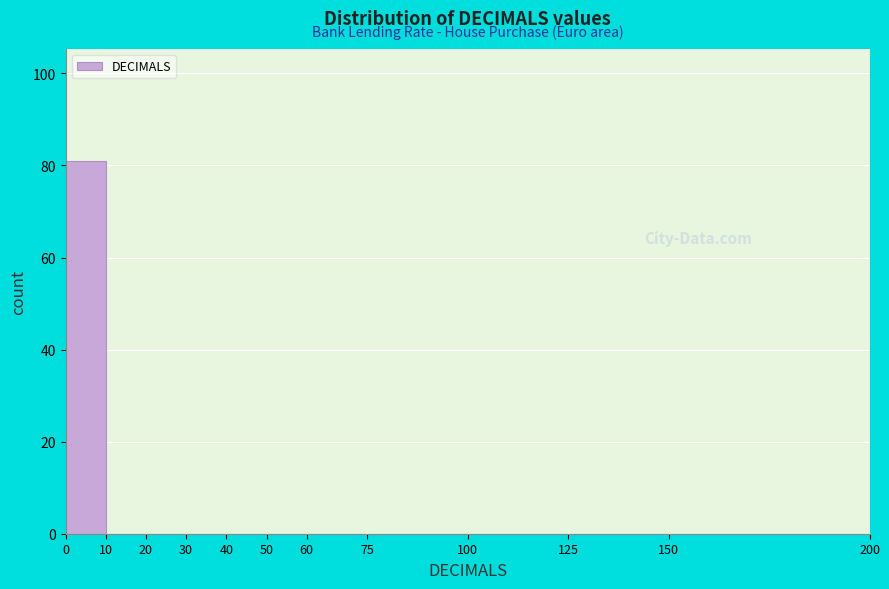

Reading left to right, transcribe this chart: for each bar, give the range it covers on the x-axis and its height. The values are not printed on the chart, so give them approximately, as read against the axis.

0 to 10: 82
10 to 20: 0
20 to 30: 0
30 to 40: 0
40 to 50: 0
50 to 60: 0
60 to 75: 0
75 to 100: 0
100 to 125: 0
125 to 150: 0
150 to 200: 0